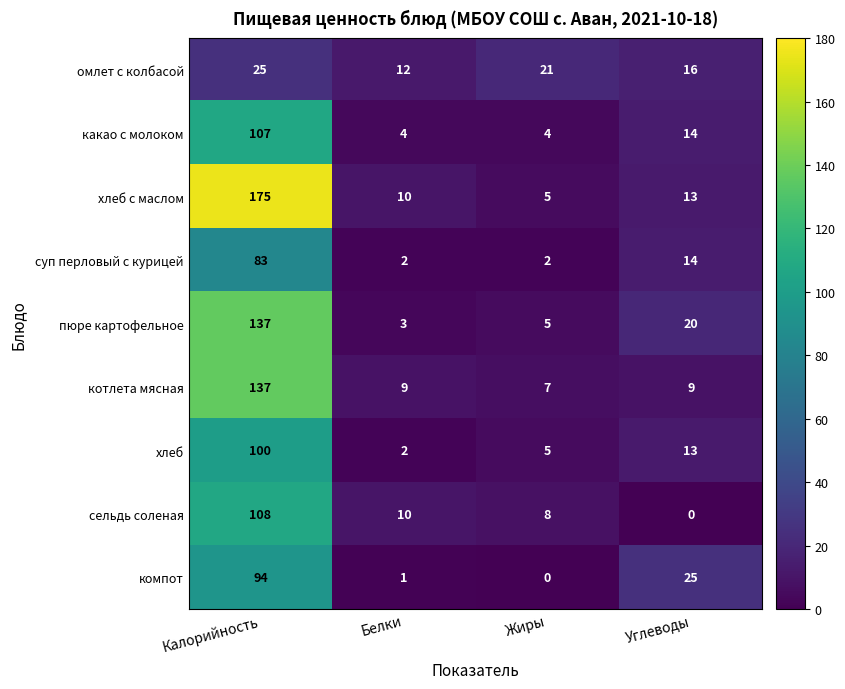

What is the sum of the хлеб с маслом values at Калорийность and Углеводы?

188